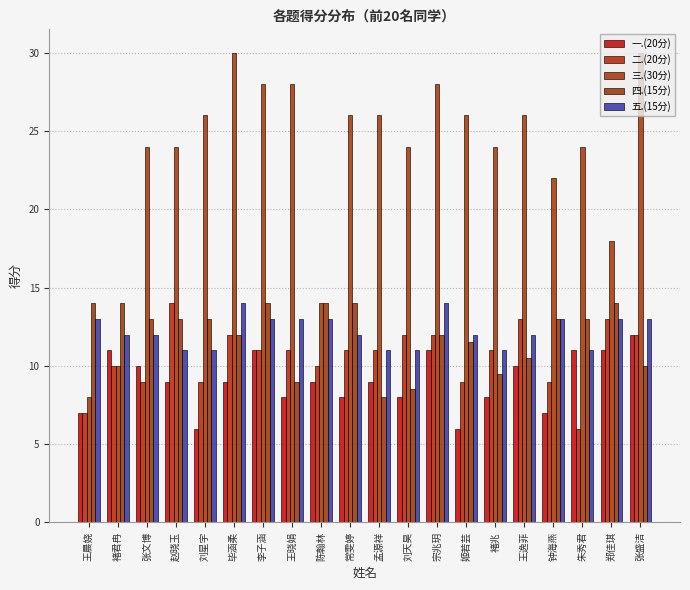

How many distinct data groups are displayed?

5